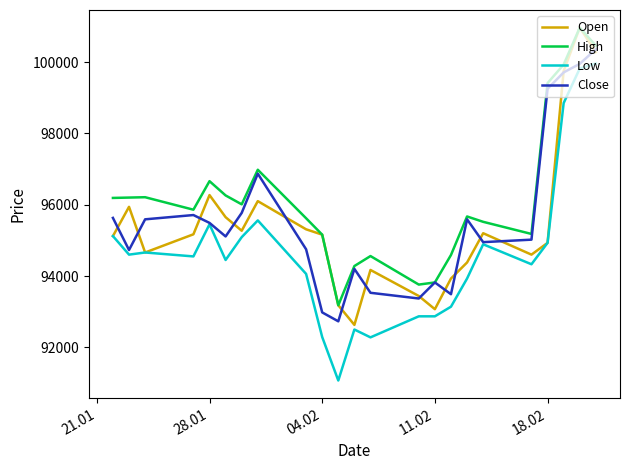

True or false: High and Low cross at least once.

False